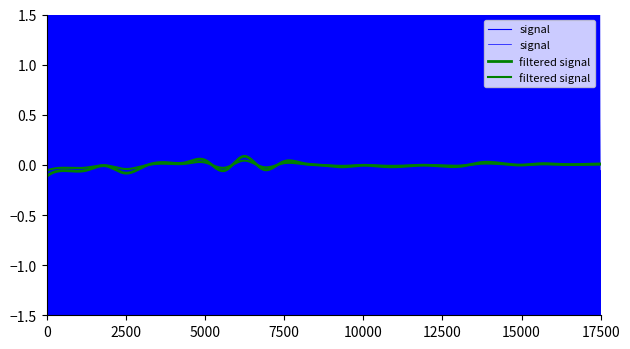

Which series has the widest spread of values?

signal